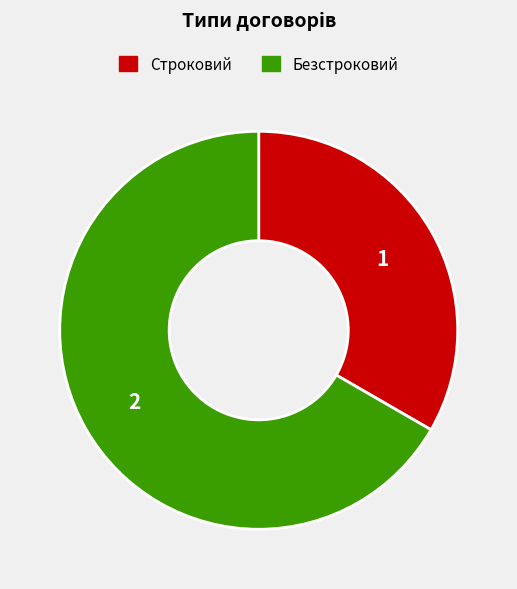

Rank the categories by value from highest to lowest.

Безстроковий, Строковий